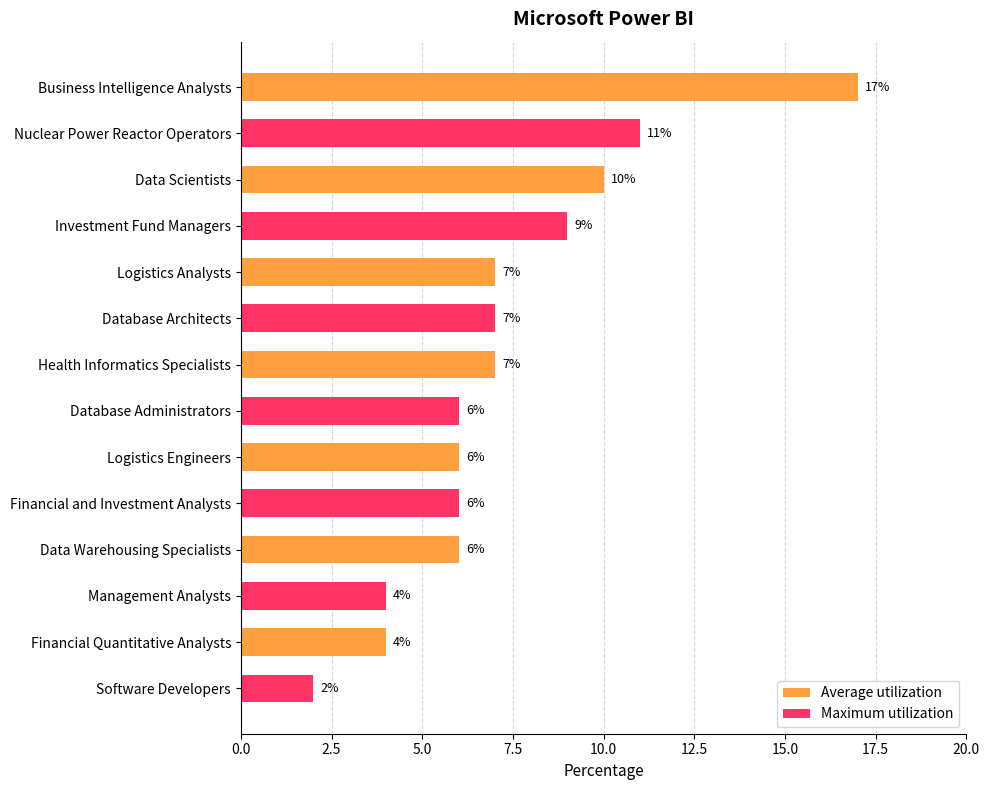

At Data Scientists, list the series in order from largest to smallest.

Average utilization, Maximum utilization